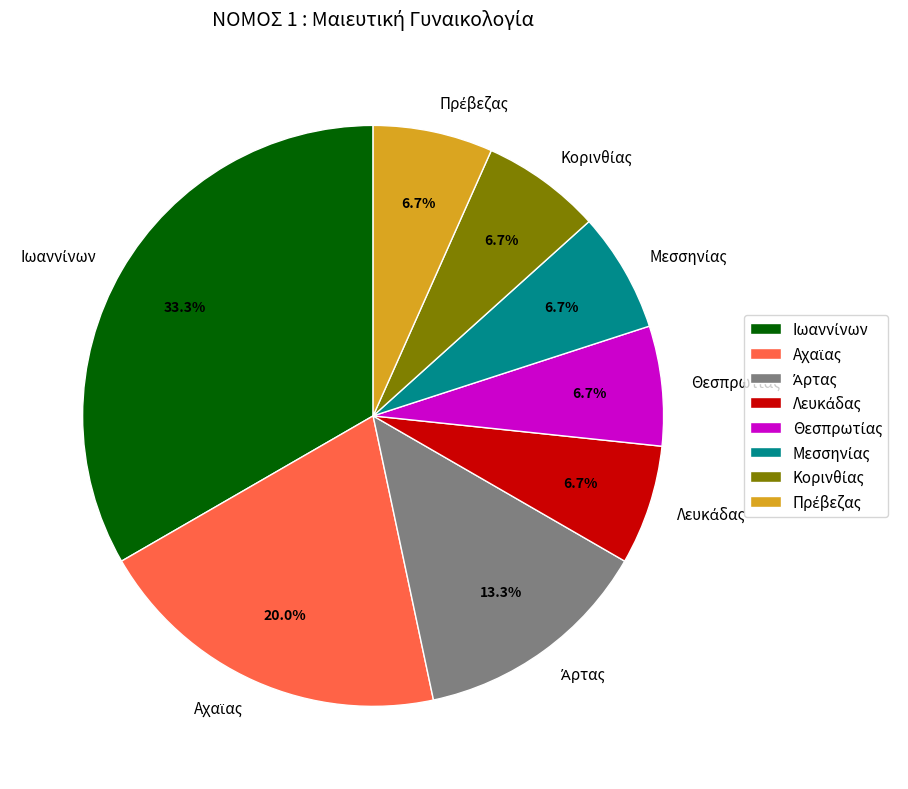

Is there a majority slice in this chart?

No